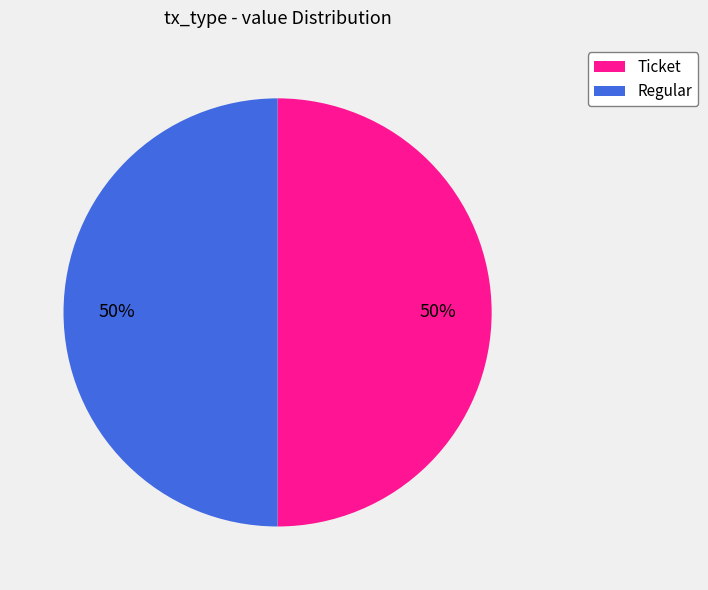

To the nearest percent, what is the difference between the largest and smallest slice percentages?

0%